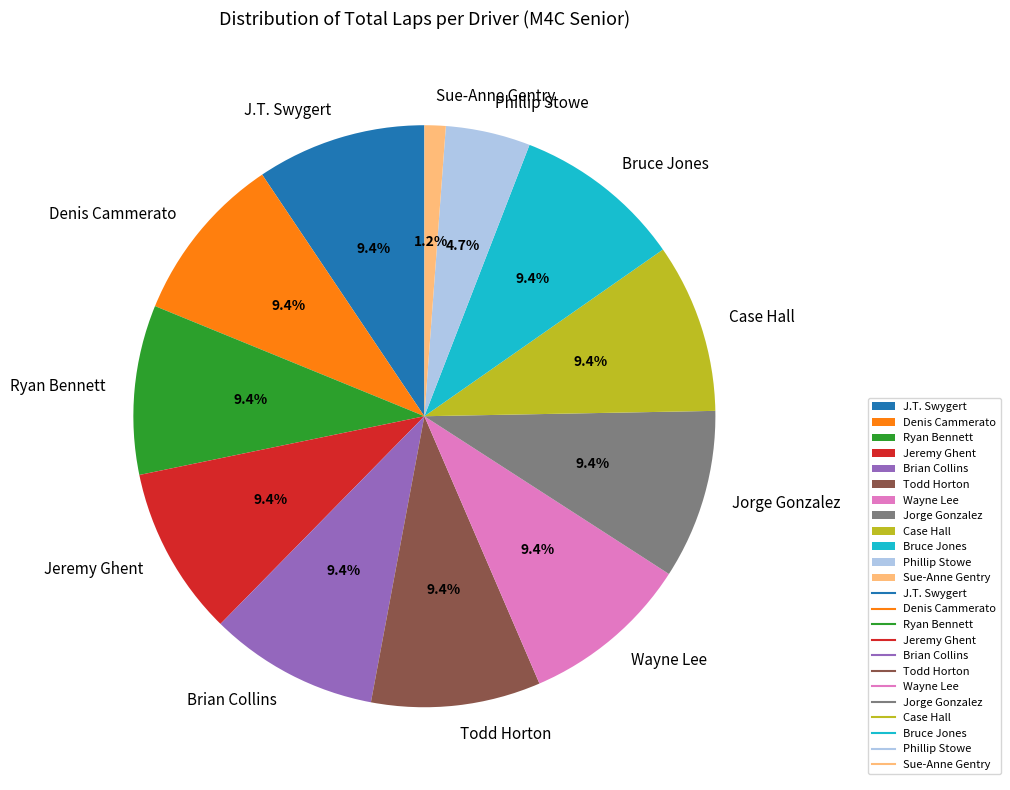

What is the ratio of the value at Brian Collins to the value at J.T. Swygert?

1.0